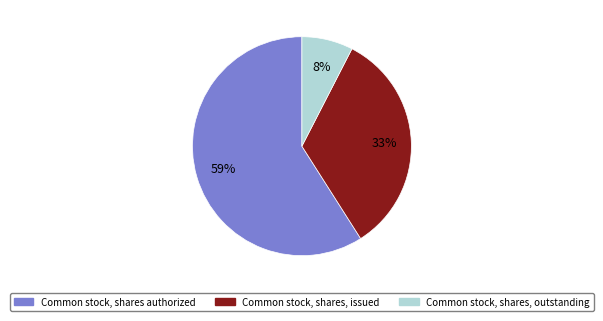

To the nearest percent, what is the difference between the largest and smallest slice percentages?

51%